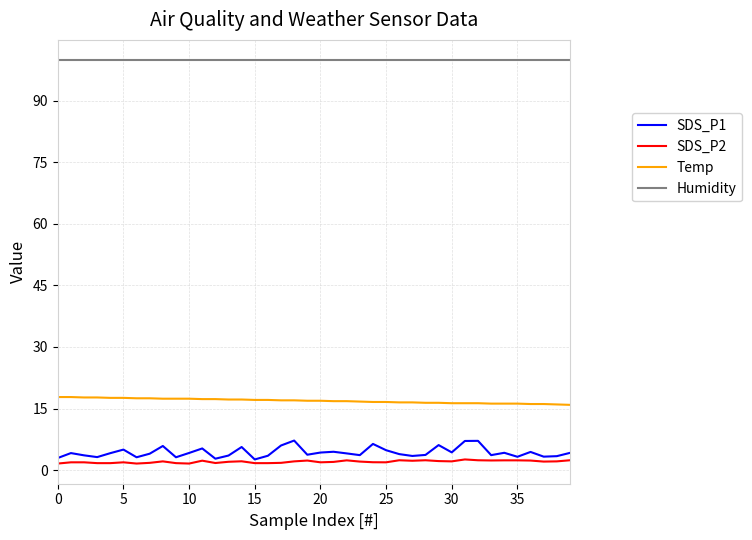

Which series has the largest range (max minus min)?

SDS_P1